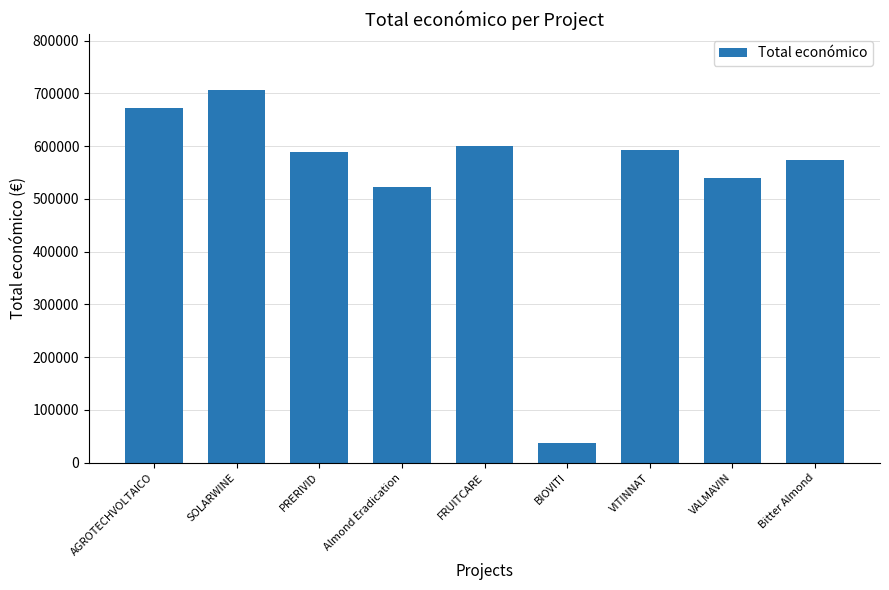

The chart shows a value of 1180828 at SOLARWINE. True or false?

False